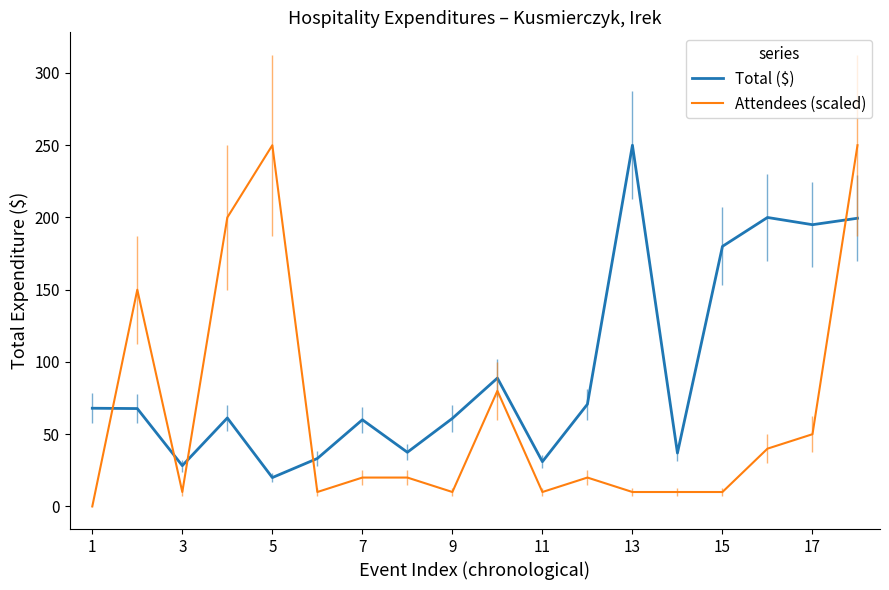

At how many categories does at least one series exceed 3?

18